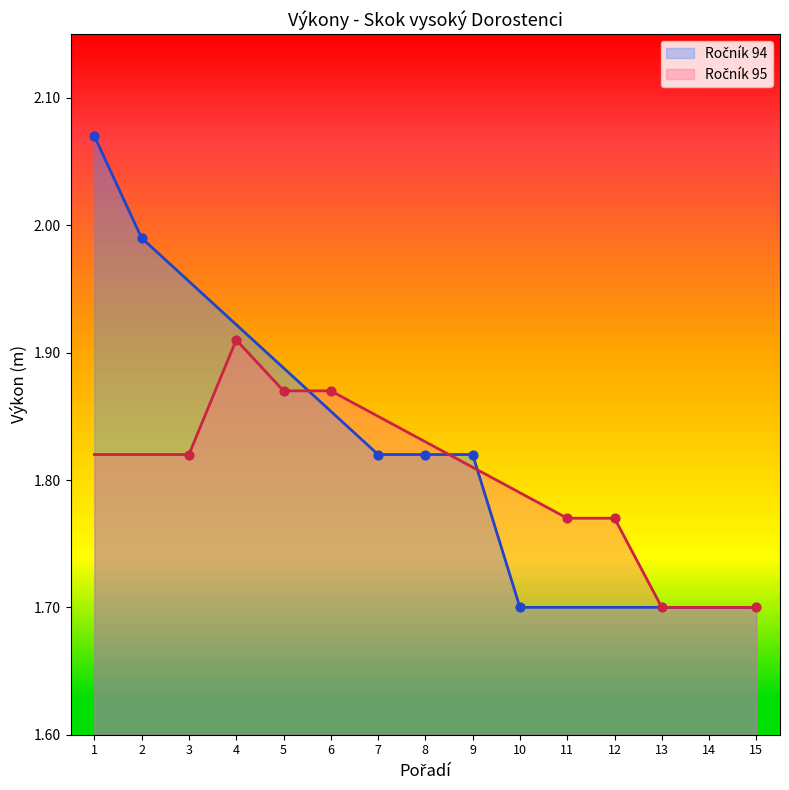

Between 10 and 7, which is larger?

7